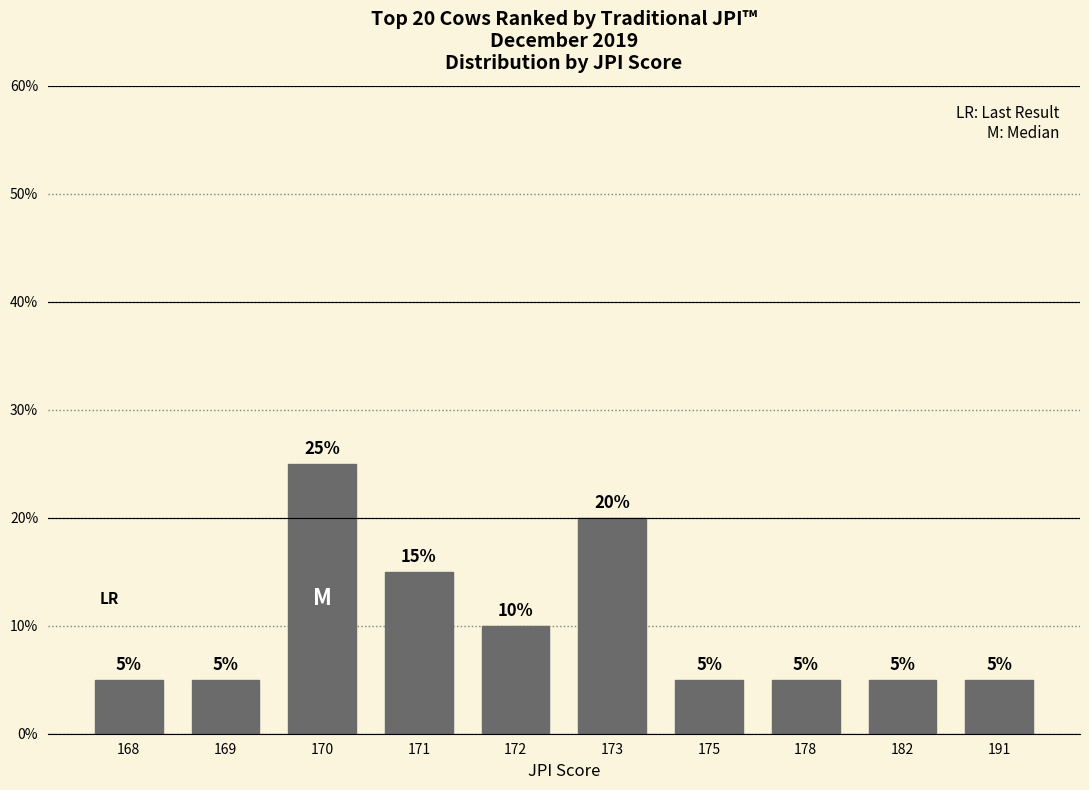

Rank the categories by value from highest to lowest.

170, 173, 171, 172, 168, 169, 175, 178, 182, 191